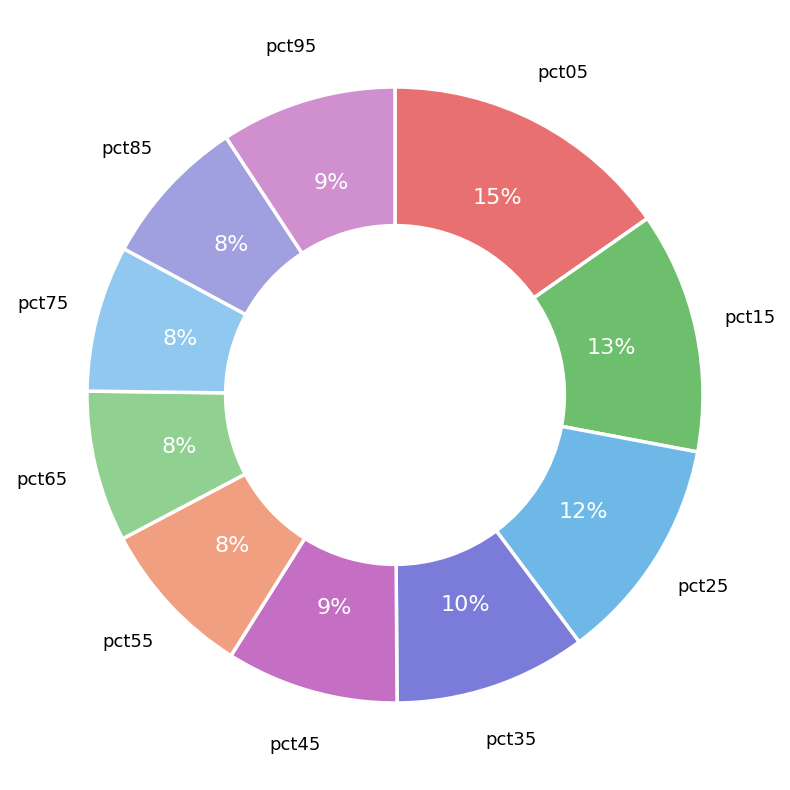

Which category has the biggest portion of the pie?

pct05